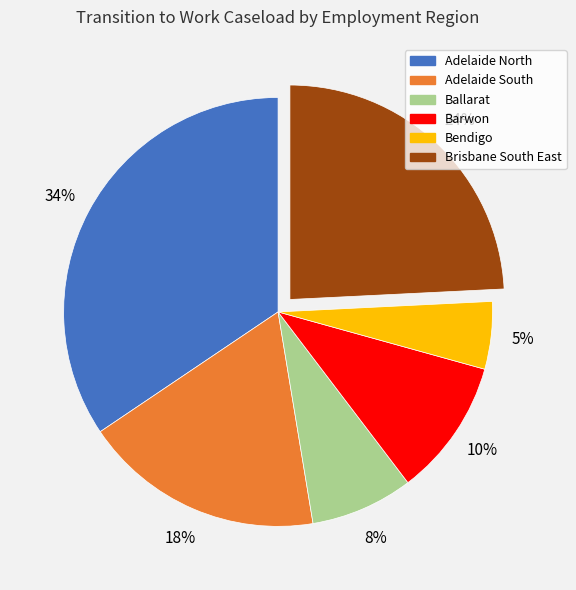

Which slice is the smallest?

Bendigo